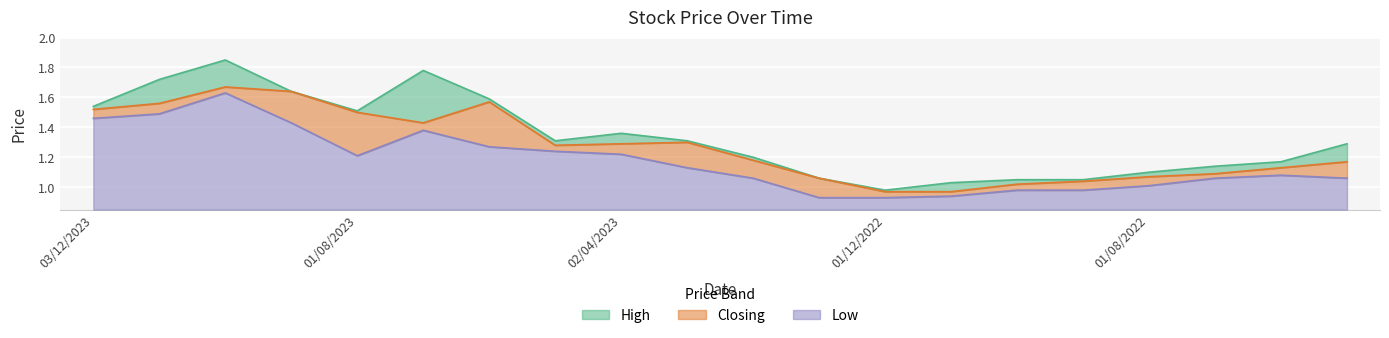

How many lines are shown in the chart?

3